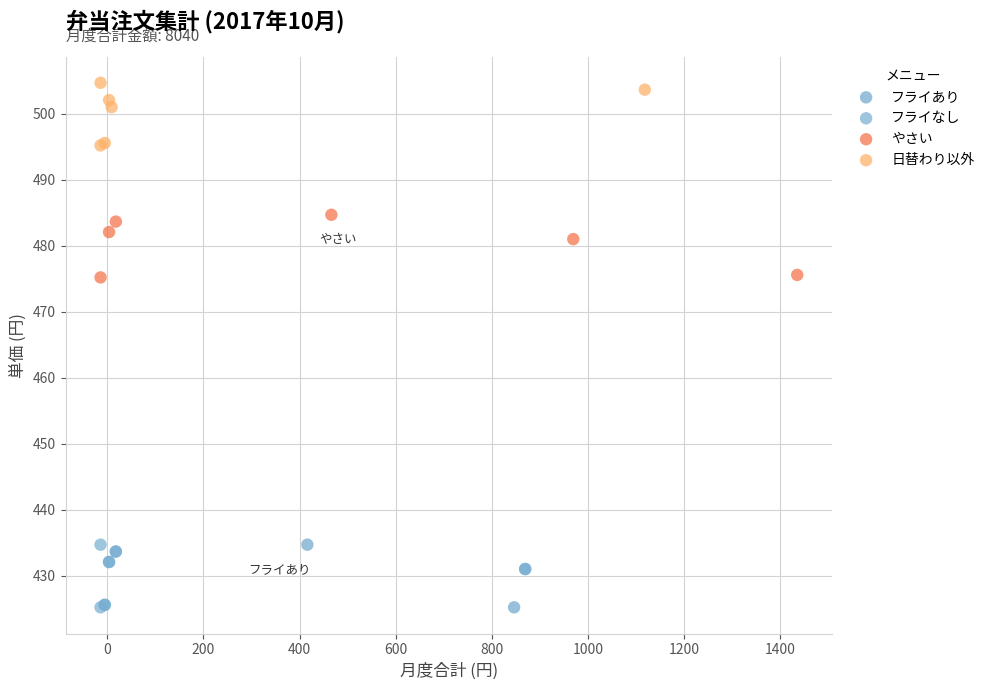

Which series contains the highest Y value?

日替わり以外